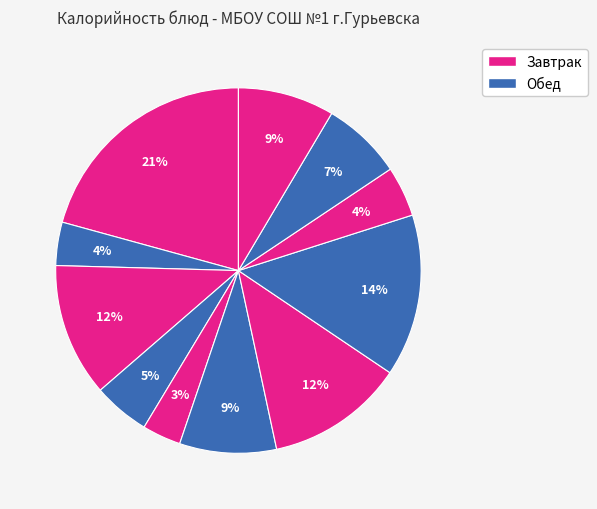

Count the number of slices in the pie.

11